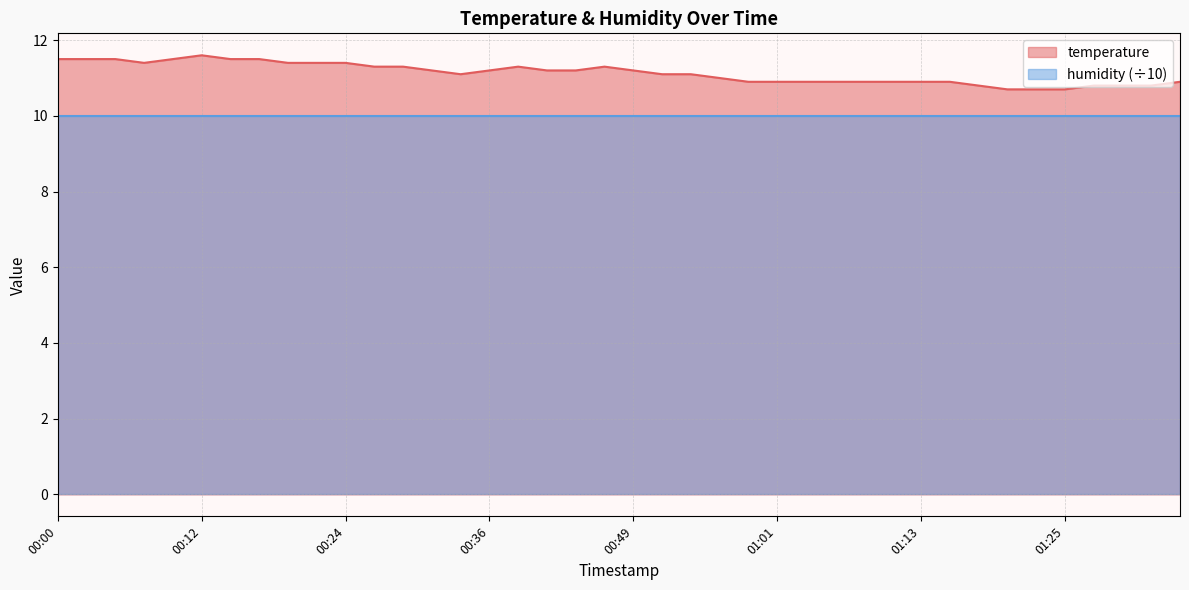

How many points are lower than both their immediate neighbors (excluding endpoints)?

2